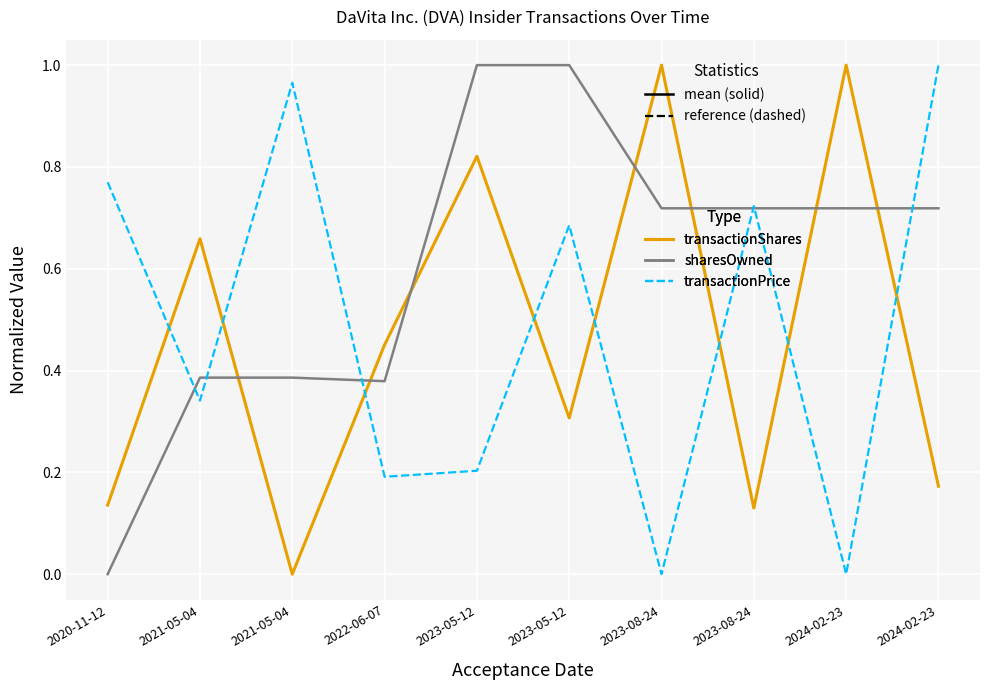

How many series are shown in this chart?

3